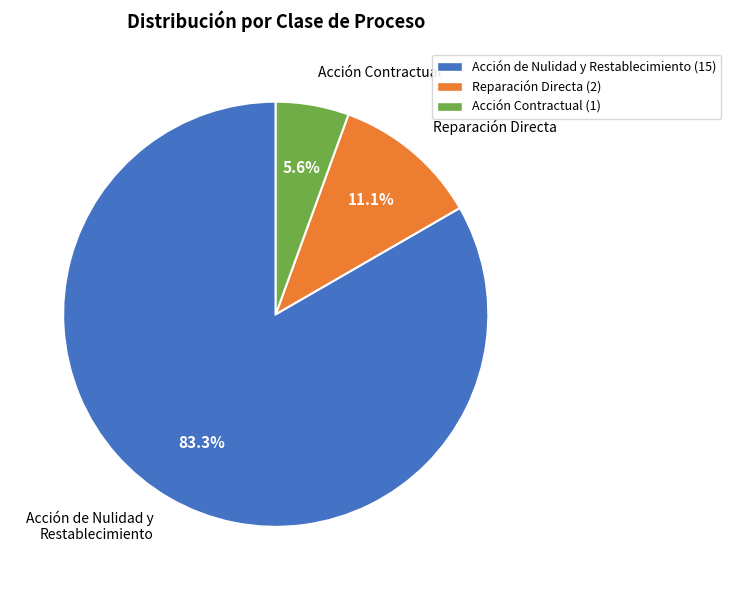

What is the majority slice?

Acción de Nulidad y Restablecimiento